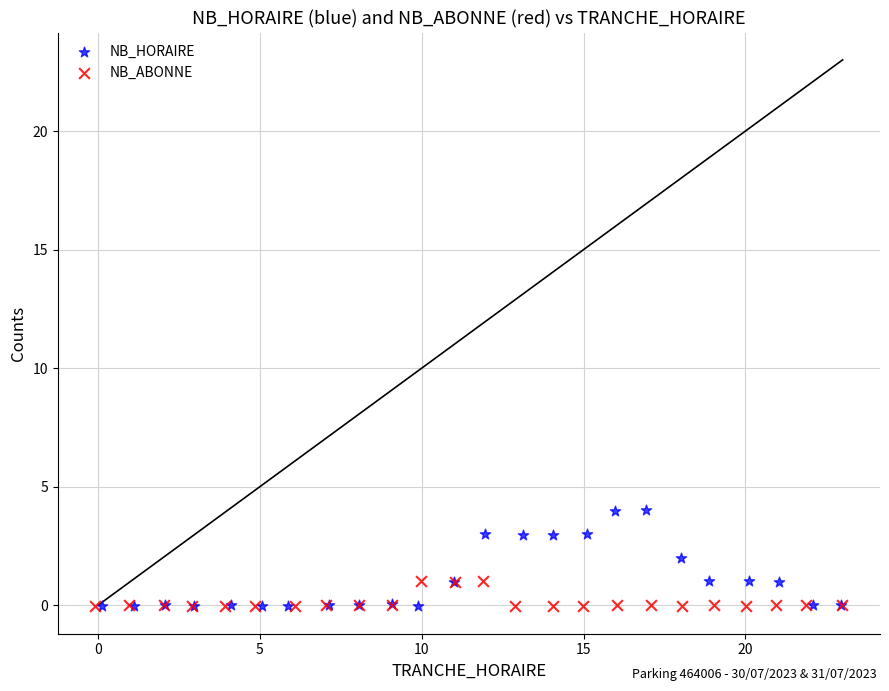

Which series has the widest spread of Y values?

NB_HORAIRE